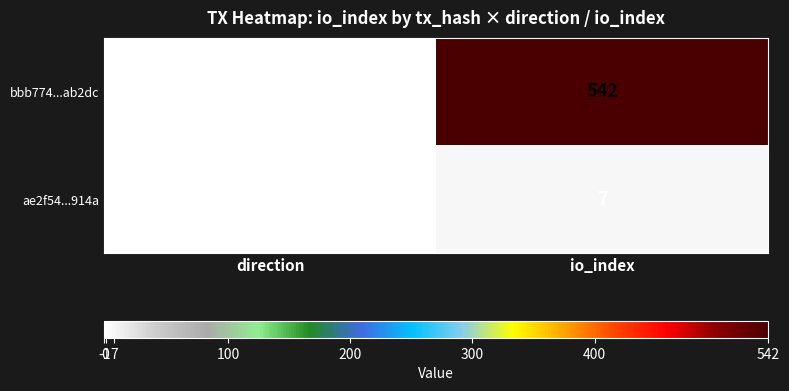

Which series has the widest spread of values?

bbb774...ab2dc